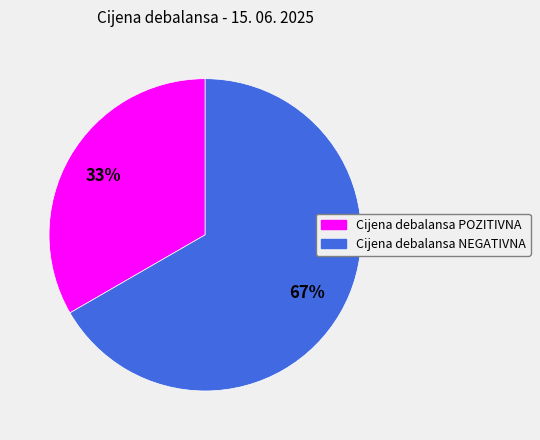

Count the number of slices in the pie.

2